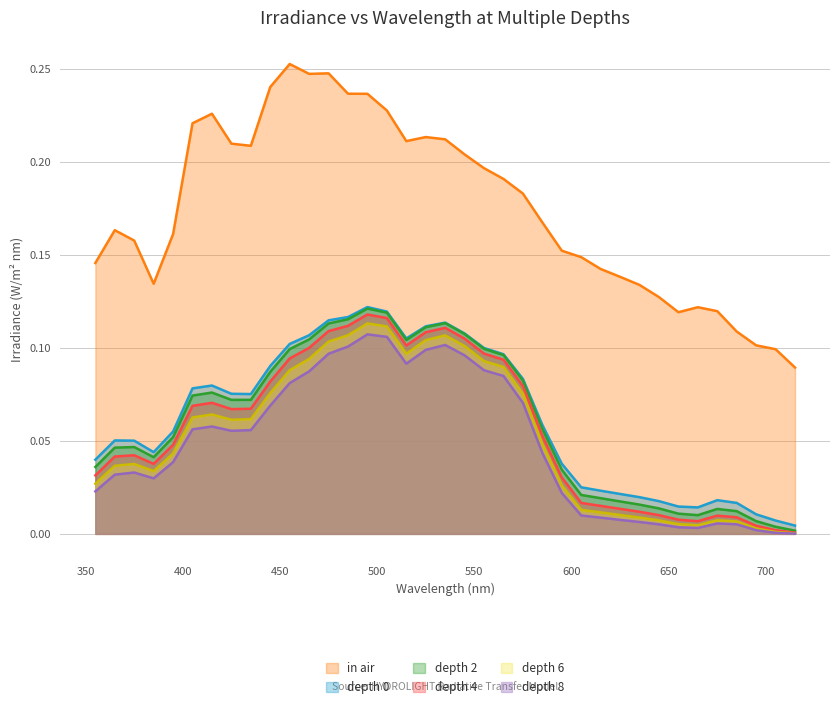

Reading right to left, list all the values displayed in this chart.

in air: 0.1	0.1	0.1	0.1	0.1	0.1	0.1	0.1	0.1	0.1	0.1	0.1	0.2	0.2	0.2	0.2	0.2	0.2	0.2	0.2	0.2	0.2	0.2	0.2	0.2	0.2	0.3	0.2	0.2	0.2	0.2	0.2	0.2	0.1	0.2	0.2	0.1
depth 0: 0.0	0.0	0.0	0.0	0.0	0.0	0.0	0.0	0.0	0.0	0.0	0.0	0.0	0.1	0.1	0.1	0.1	0.1	0.1	0.1	0.1	0.1	0.1	0.1	0.1	0.1	0.1	0.1	0.1	0.1	0.1	0.1	0.1	0.0	0.1	0.1	0.0
depth 2: 0.0	0.0	0.0	0.0	0.0	0.0	0.0	0.0	0.0	0.0	0.0	0.0	0.0	0.1	0.1	0.1	0.1	0.1	0.1	0.1	0.1	0.1	0.1	0.1	0.1	0.1	0.1	0.1	0.1	0.1	0.1	0.1	0.1	0.0	0.0	0.0	0.0
depth 4: 0.0	0.0	0.0	0.0	0.0	0.0	0.0	0.0	0.0	0.0	0.0	0.0	0.0	0.1	0.1	0.1	0.1	0.1	0.1	0.1	0.1	0.1	0.1	0.1	0.1	0.1	0.1	0.1	0.1	0.1	0.1	0.1	0.0	0.0	0.0	0.0	0.0
depth 6: 0.0	0.0	0.0	0.0	0.0	0.0	0.0	0.0	0.0	0.0	0.0	0.0	0.0	0.0	0.1	0.1	0.1	0.1	0.1	0.1	0.1	0.1	0.1	0.1	0.1	0.1	0.1	0.1	0.1	0.1	0.1	0.1	0.0	0.0	0.0	0.0	0.0
depth 8: 0.0	0.0	0.0	0.0	0.0	0.0	0.0	0.0	0.0	0.0	0.0	0.0	0.0	0.0	0.1	0.1	0.1	0.1	0.1	0.1	0.1	0.1	0.1	0.1	0.1	0.1	0.1	0.1	0.1	0.1	0.1	0.1	0.0	0.0	0.0	0.0	0.0